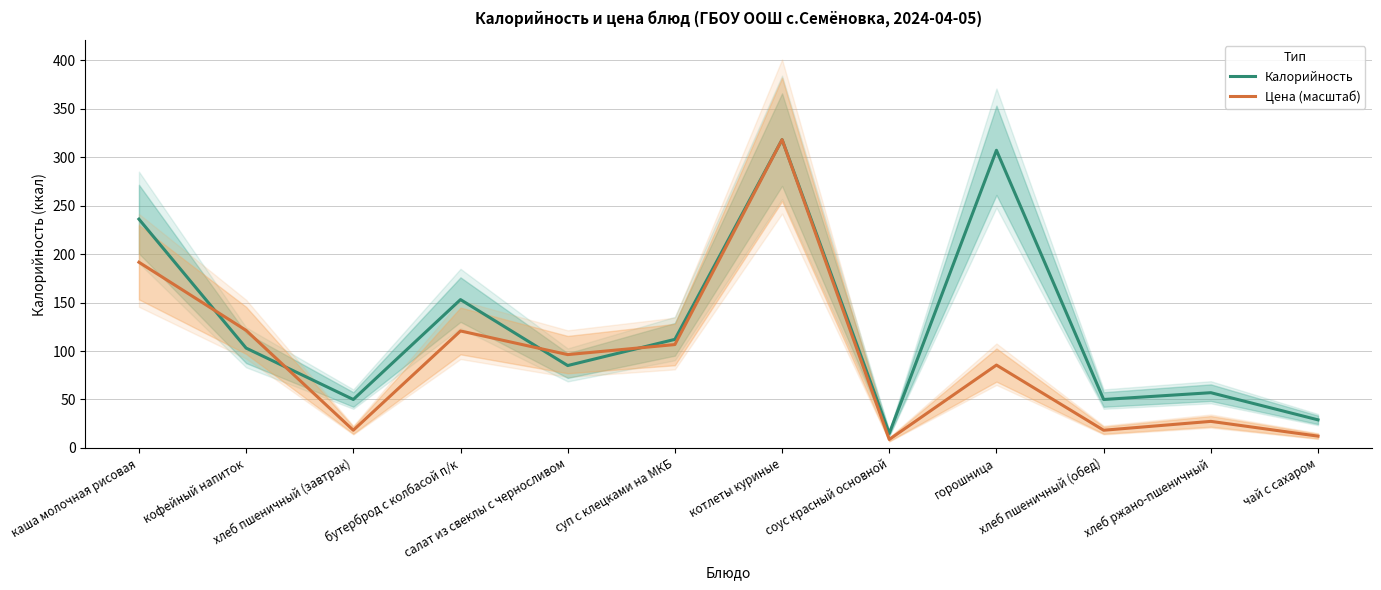

What is the label of the 10th point from the left?

хлеб пшеничный (обед)